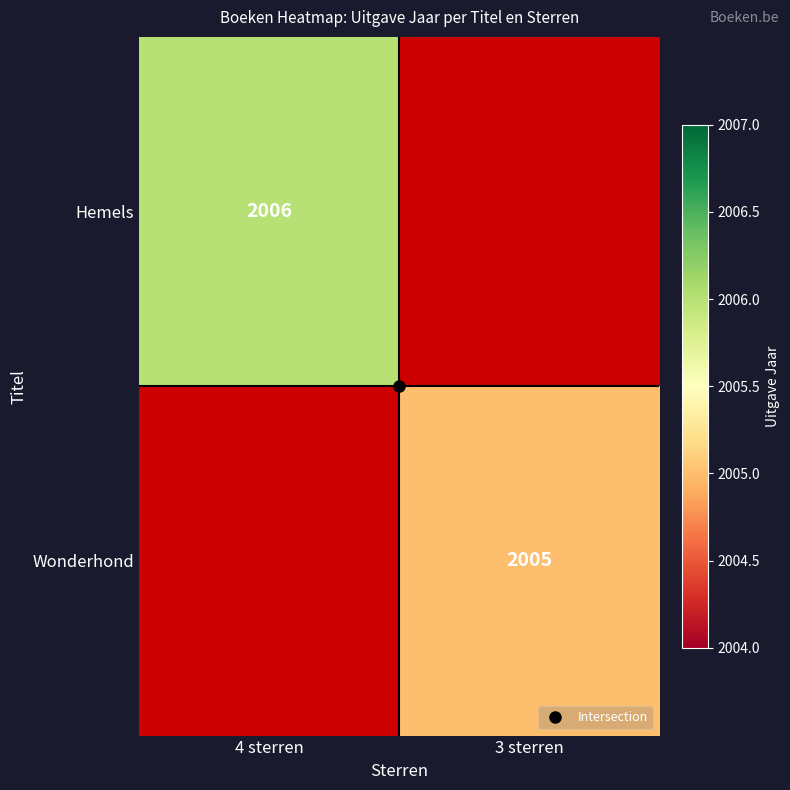

How many data points does each series have?

2